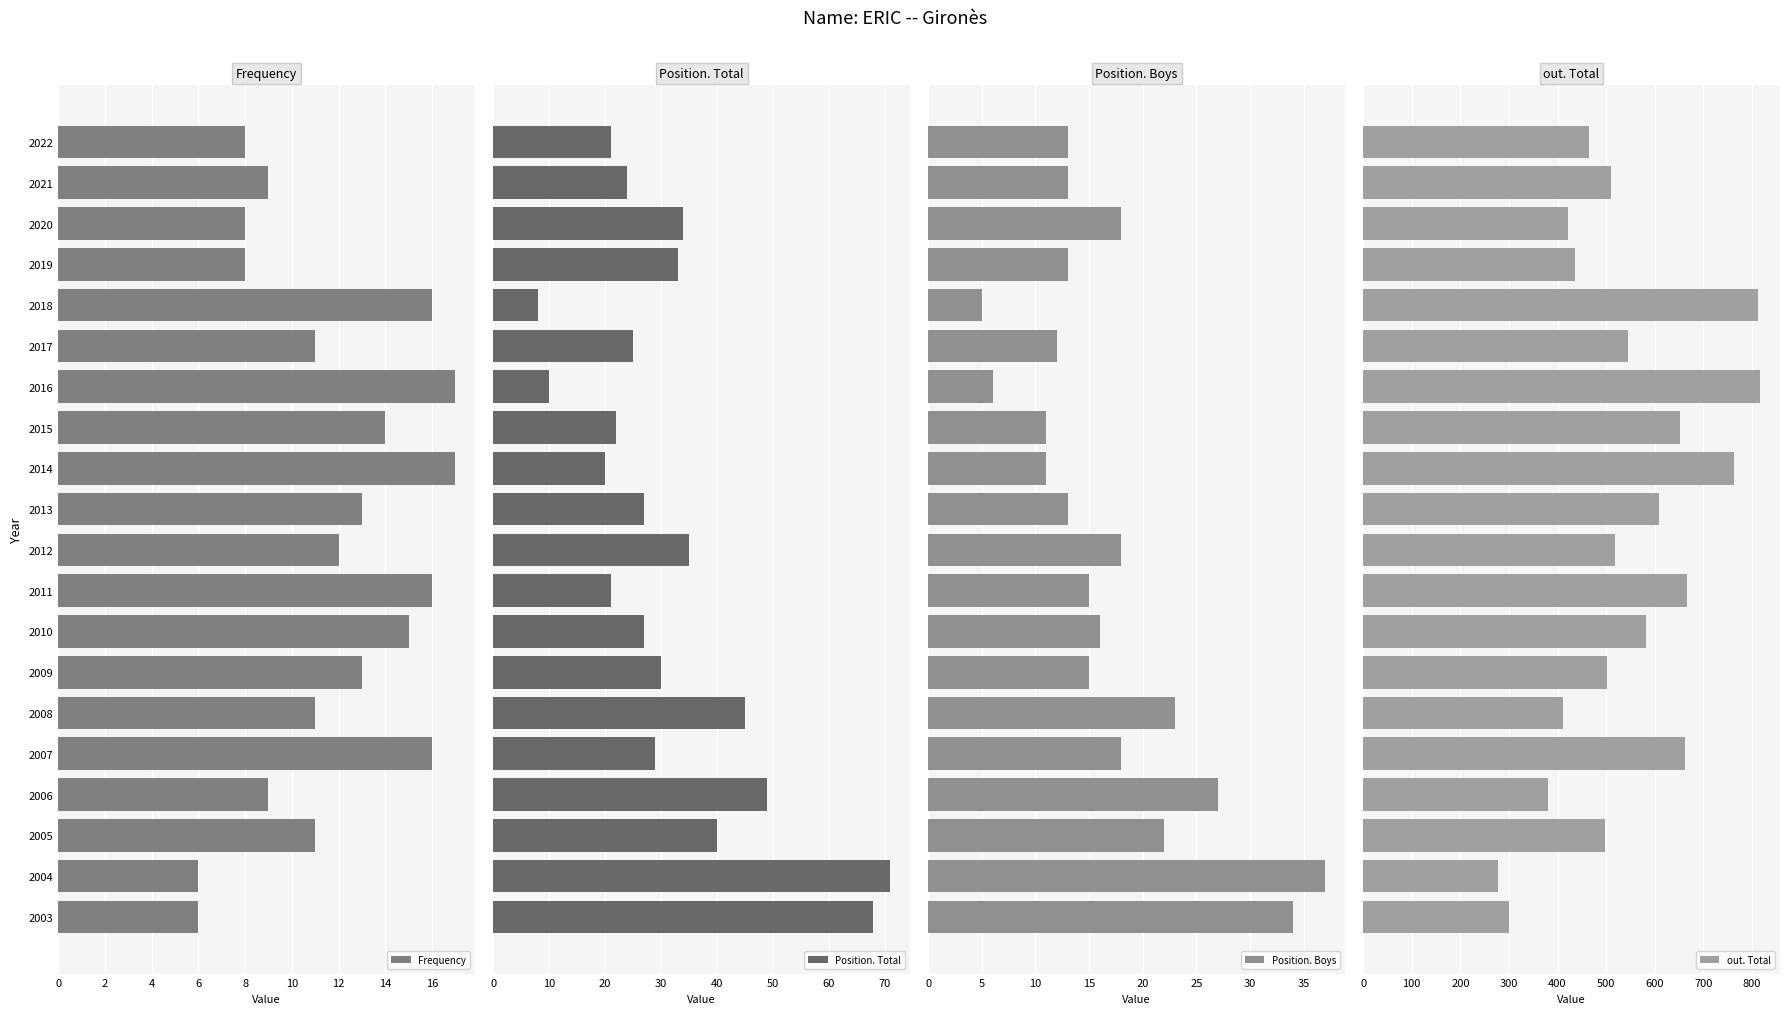

How many groups of bars are there?

20